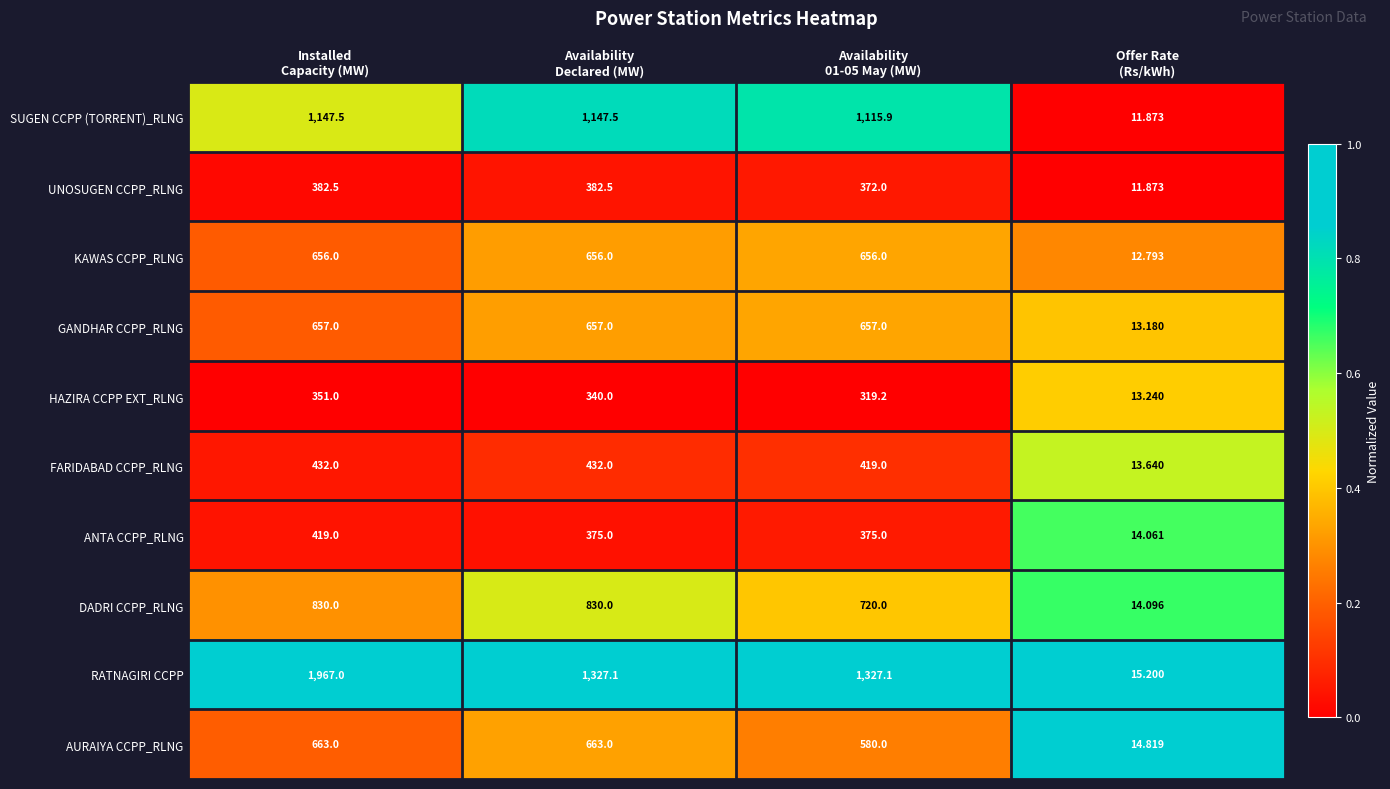

List the series in order of their peak value, lowest first.

HAZIRA CCPP EXT_RLNG, UNOSUGEN CCPP_RLNG, ANTA CCPP_RLNG, FARIDABAD CCPP_RLNG, KAWAS CCPP_RLNG, GANDHAR CCPP_RLNG, AURAIYA CCPP_RLNG, DADRI CCPP_RLNG, SUGEN CCPP (TORRENT)_RLNG, RATNAGIRI CCPP